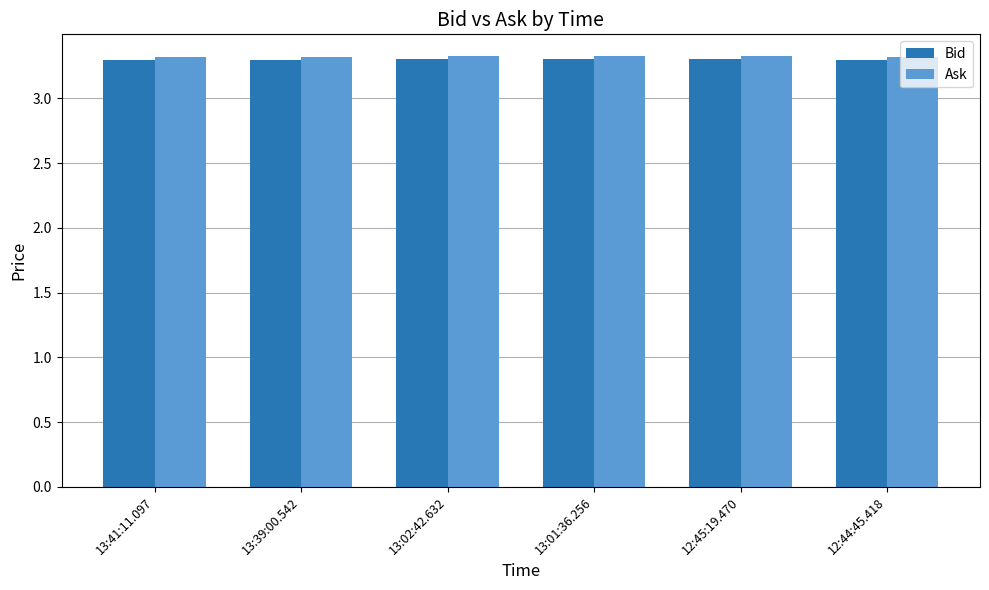

Reading left to right, list all the values displayed in this chart.

Bid: 3.3	3.3	3.3	3.3	3.3	3.3
Ask: 3.3	3.3	3.3	3.3	3.3	3.3